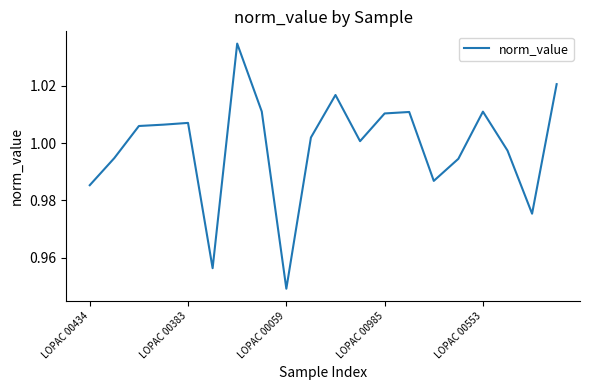

Does the chart have visible grid lines?

No